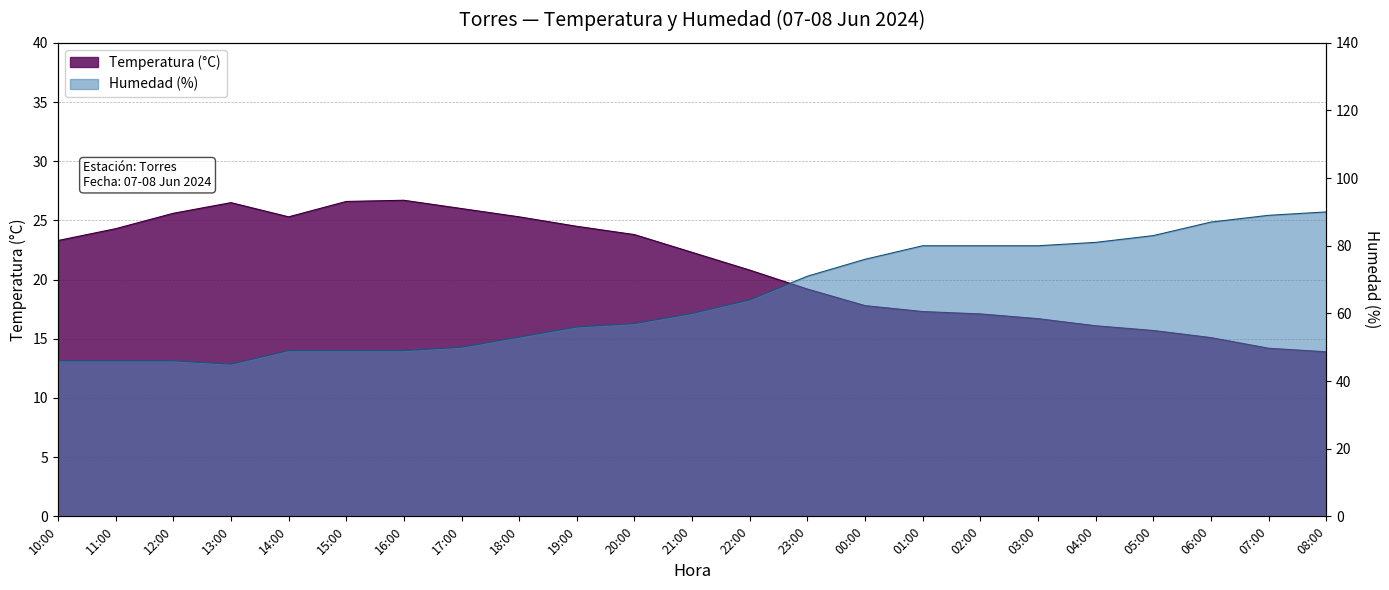

True or false: Humedad (%) and Temperatura (°C) cross at least once.

False